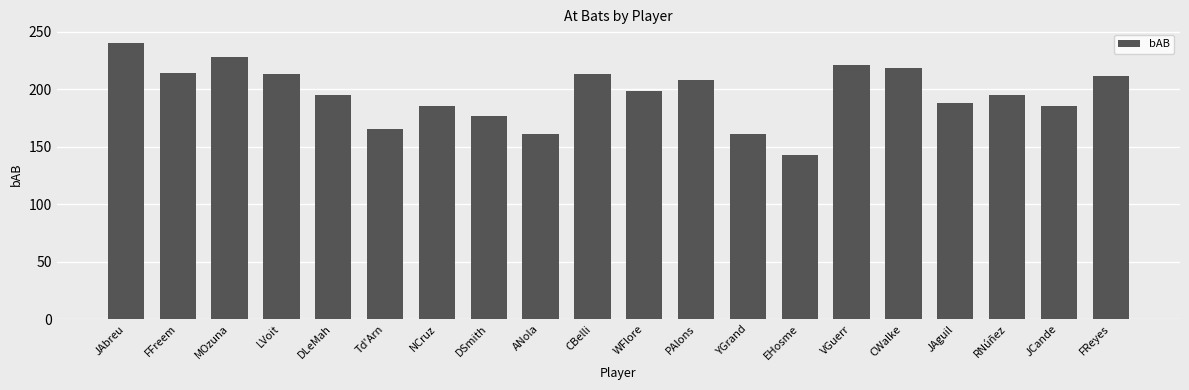

What is the difference between the values at YGrand and EHosme?

18